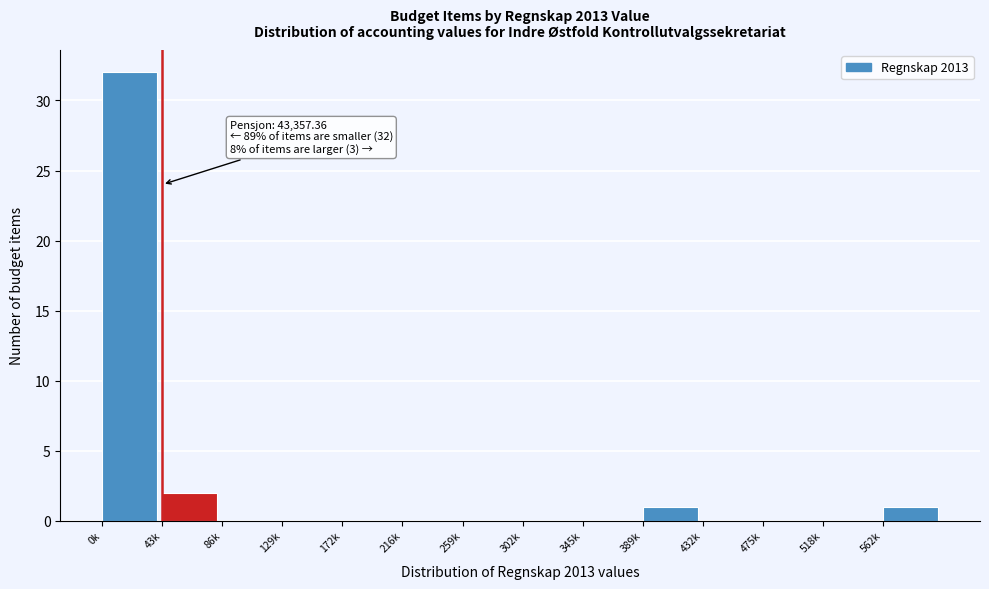

Reading left to right, list all the values displayed in this chart.

0k=32	43k=2	86k=0	129k=0	172k=0	216k=0	259k=0	302k=0	345k=0	389k=1	432k=0	475k=0	518k=0	562k=1